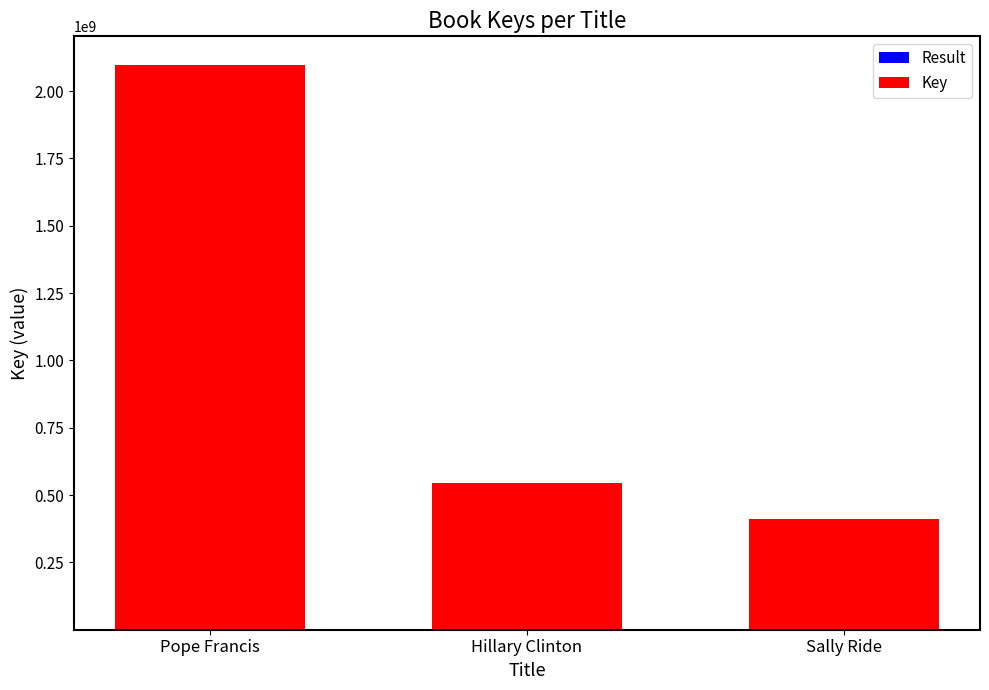

Are the bars horizontal?

No